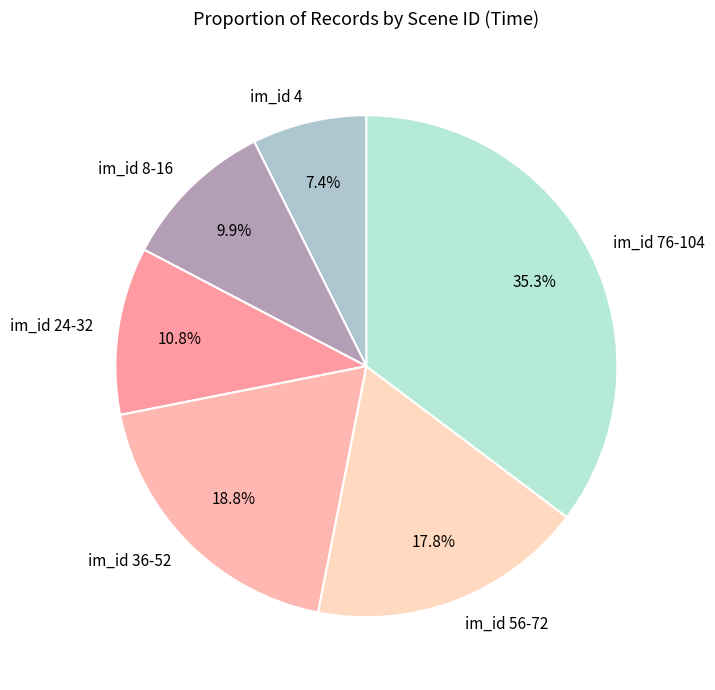

Combined, do im_id 24-32 and im_id 4 account for over 50%?

No